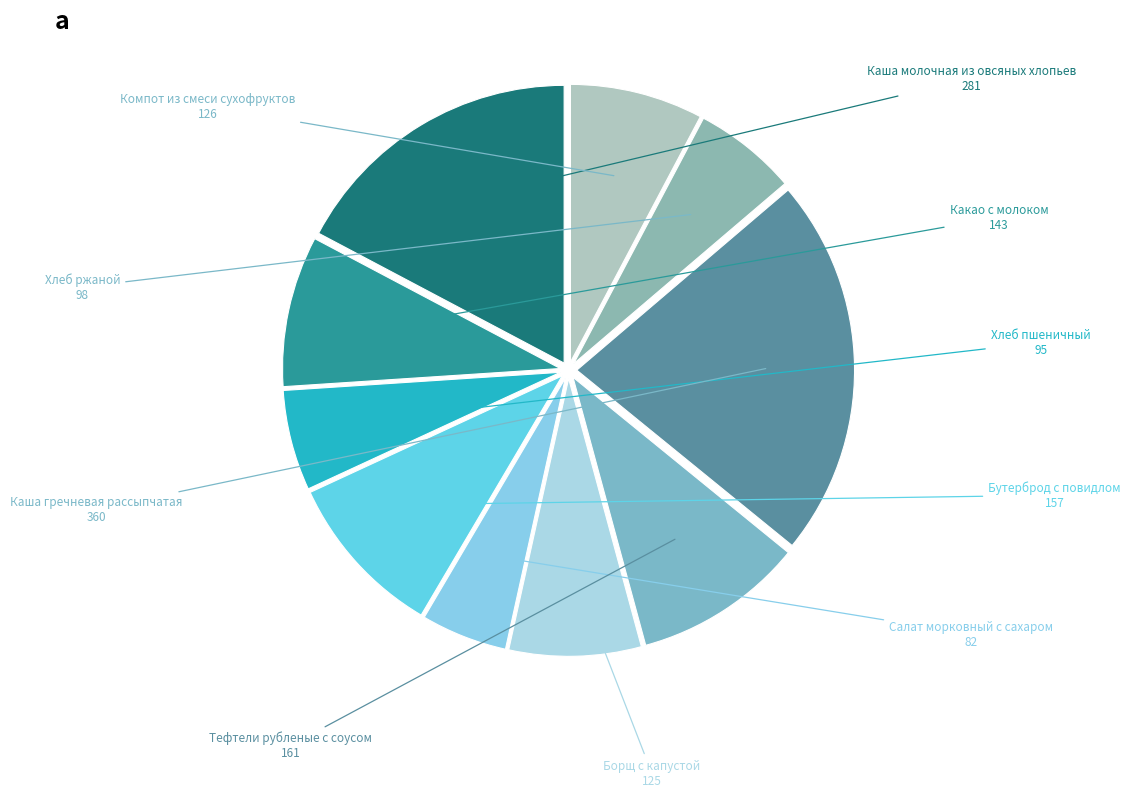

What is the smallest slice in the pie chart?

Салат морковный с сахаром